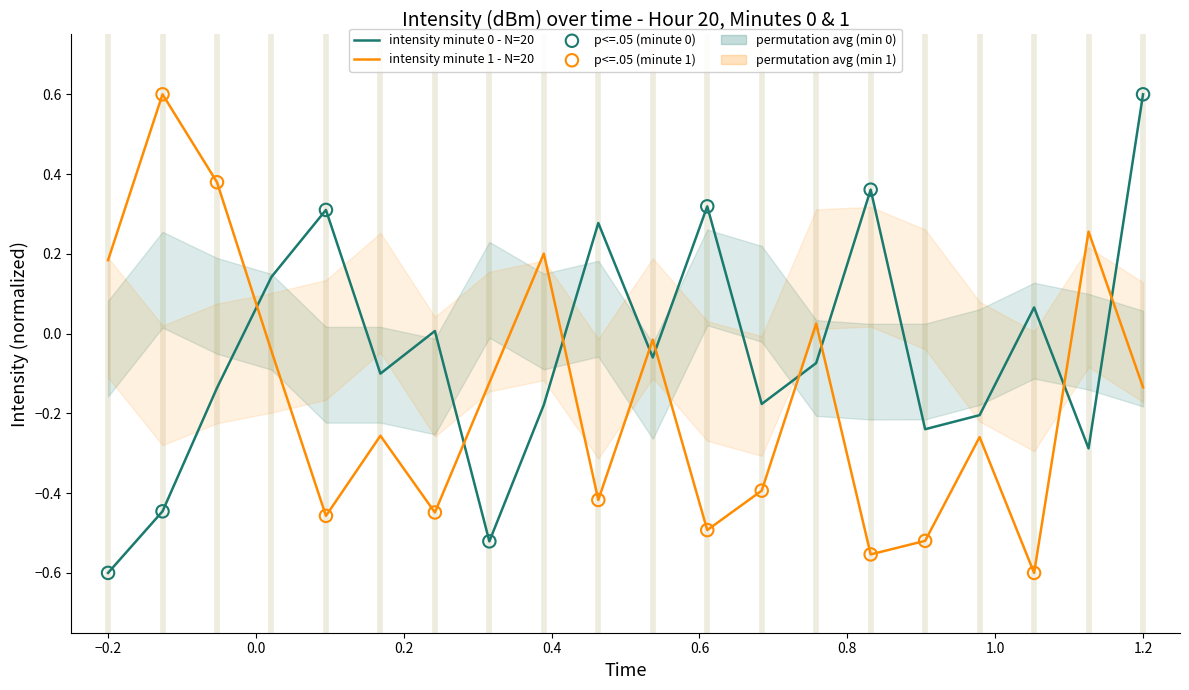

At which label does intensity minute 0 - N=20 reach its minimum?

−0.2